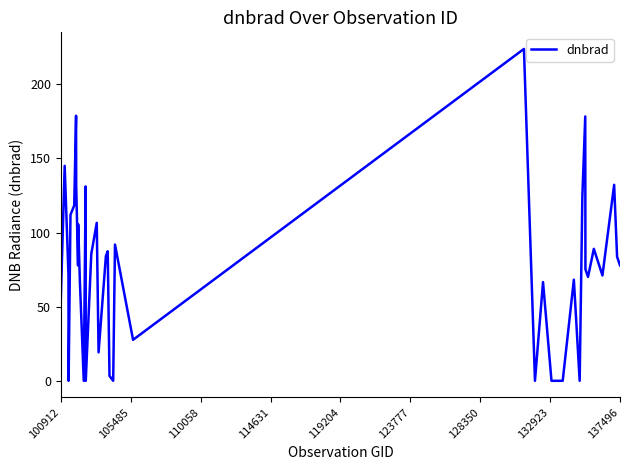

What is the maximum value shown in the chart?

223.7